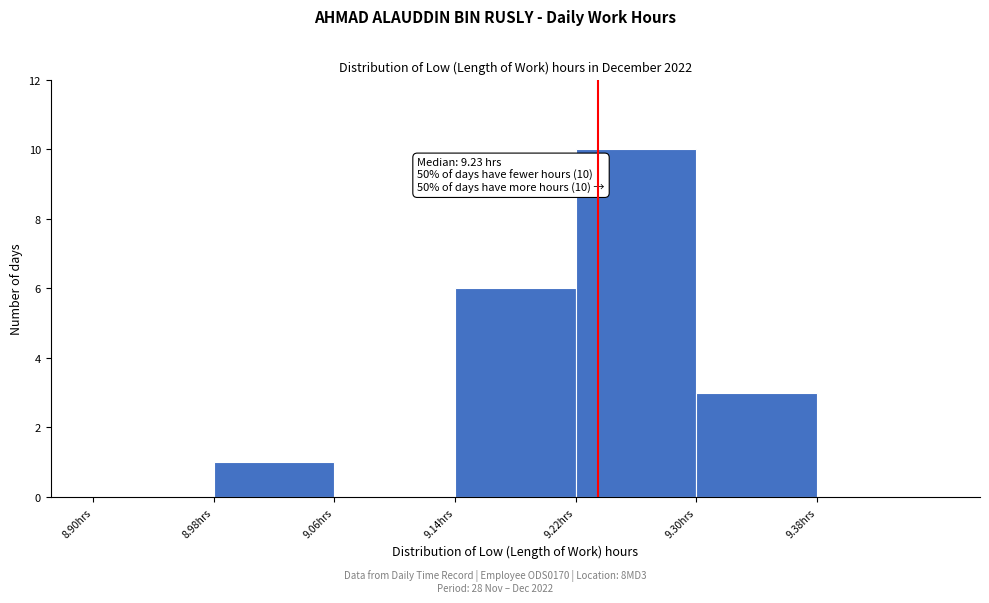

Over which range of the x-axis is the bar tallest?

9.22 to 9.30